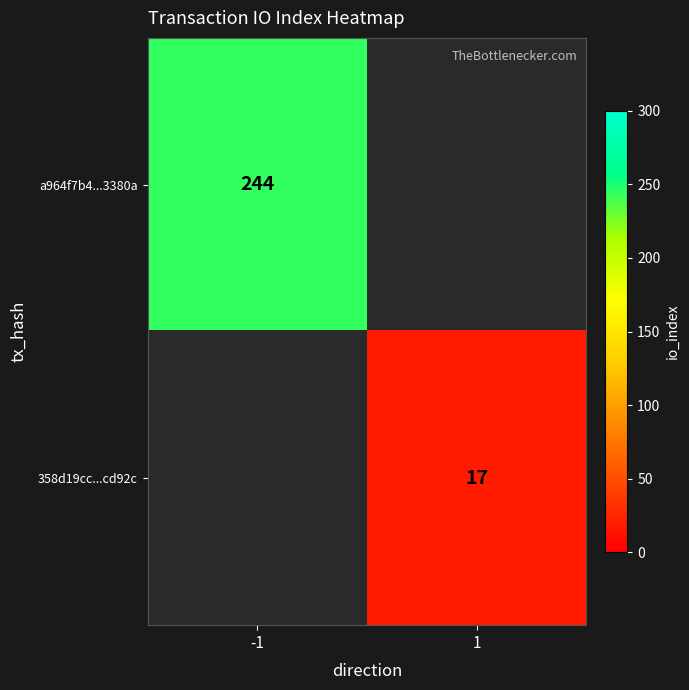

The 358d19cc...cd92c series shows 7 at 1. True or false?

False